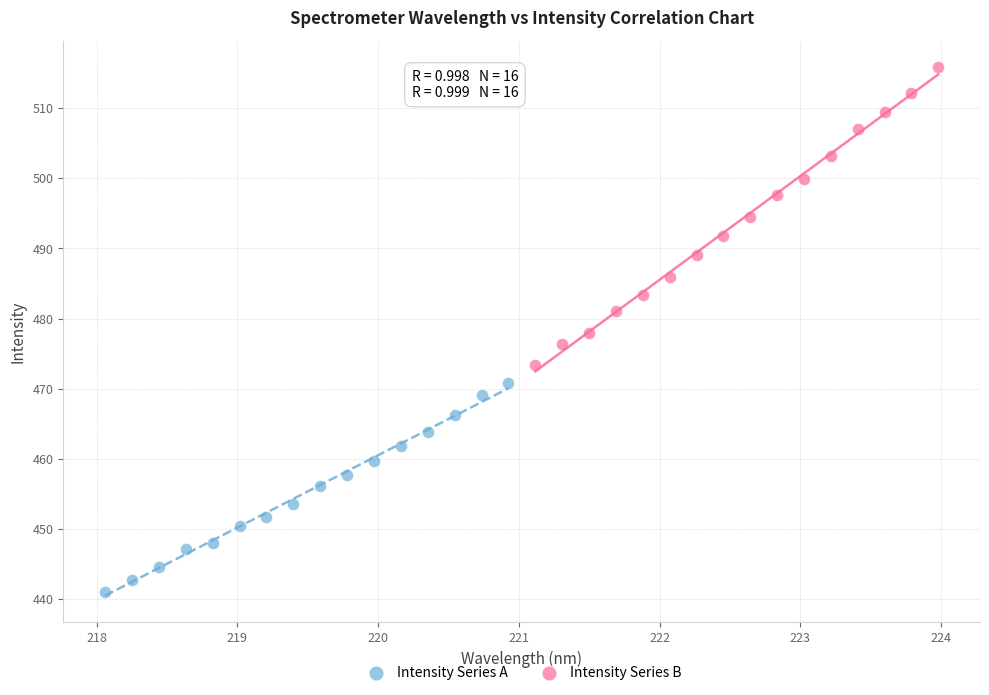

Which series has the widest spread of Y values?

Intensity Series B